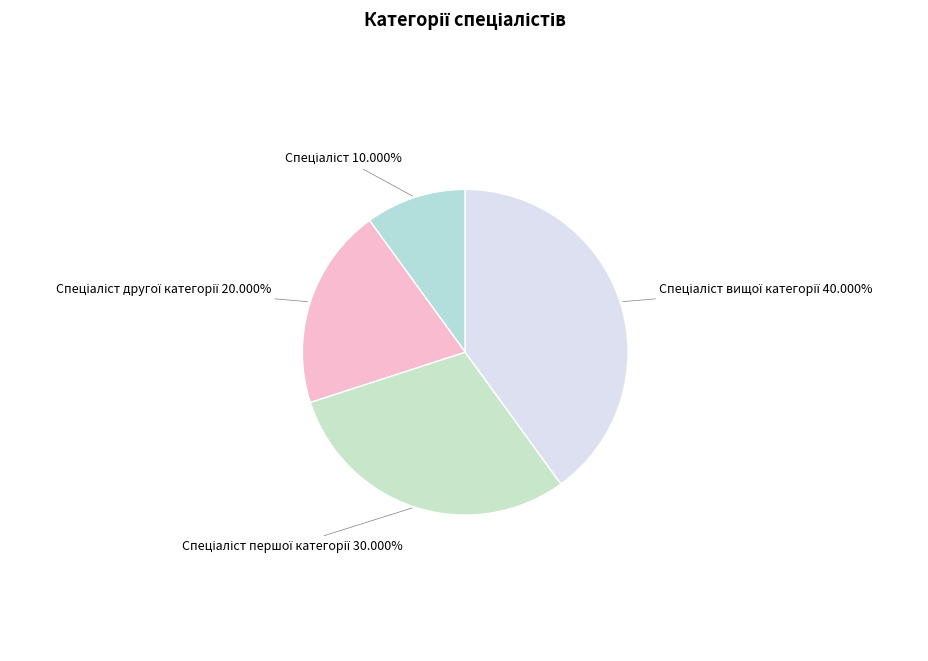

Is there a majority slice in this chart?

No